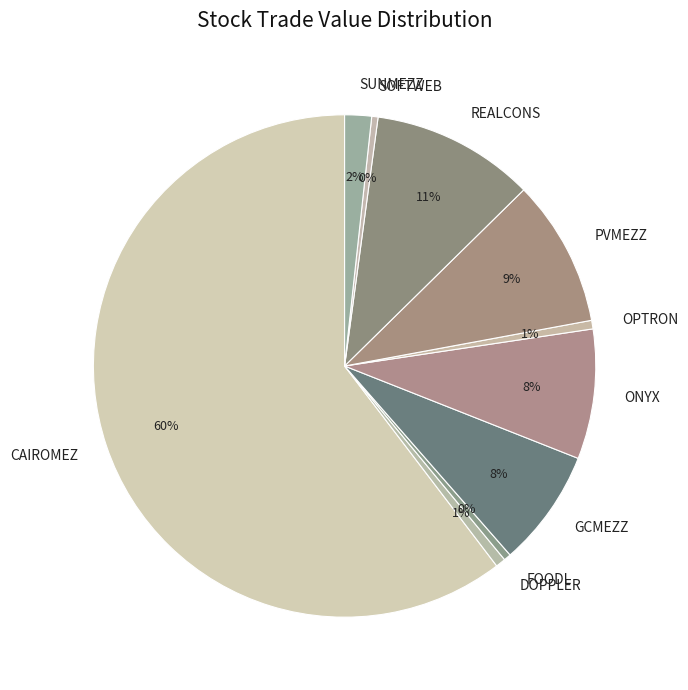

To the nearest percent, what is the average slice percentage?

10%